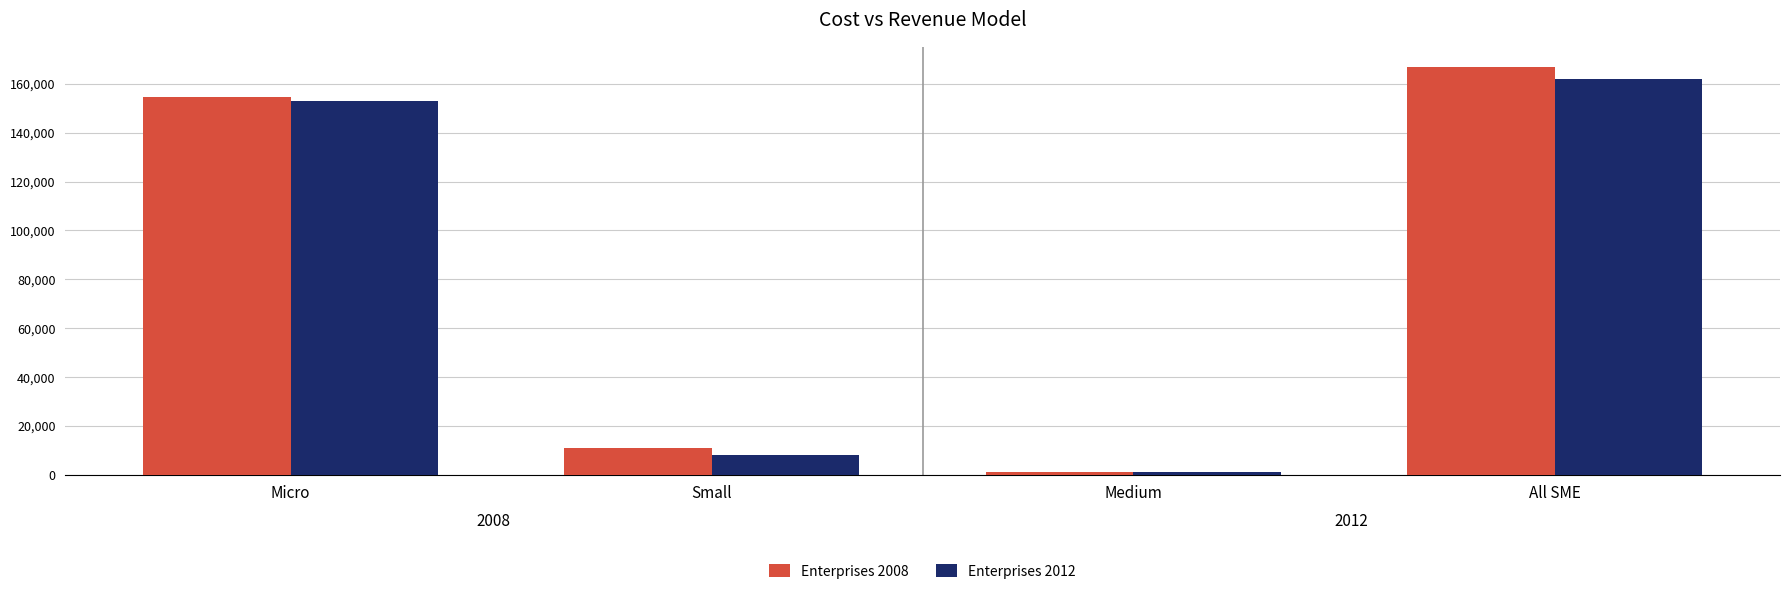

Rank the categories by Enterprises 2012 value from highest to lowest.

All SME, Micro, Small, Medium